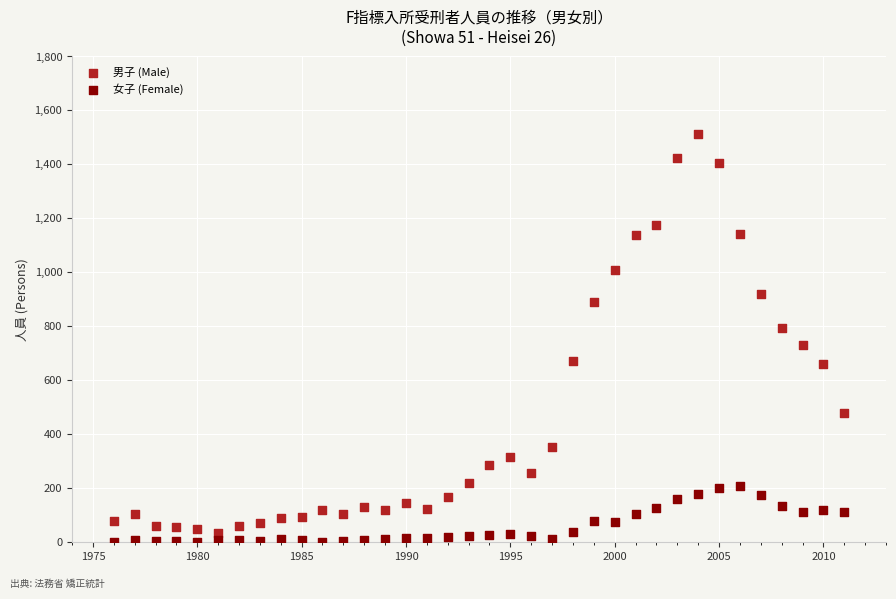

In the 男子 (Male) series, what Y value is closest to 772?

794